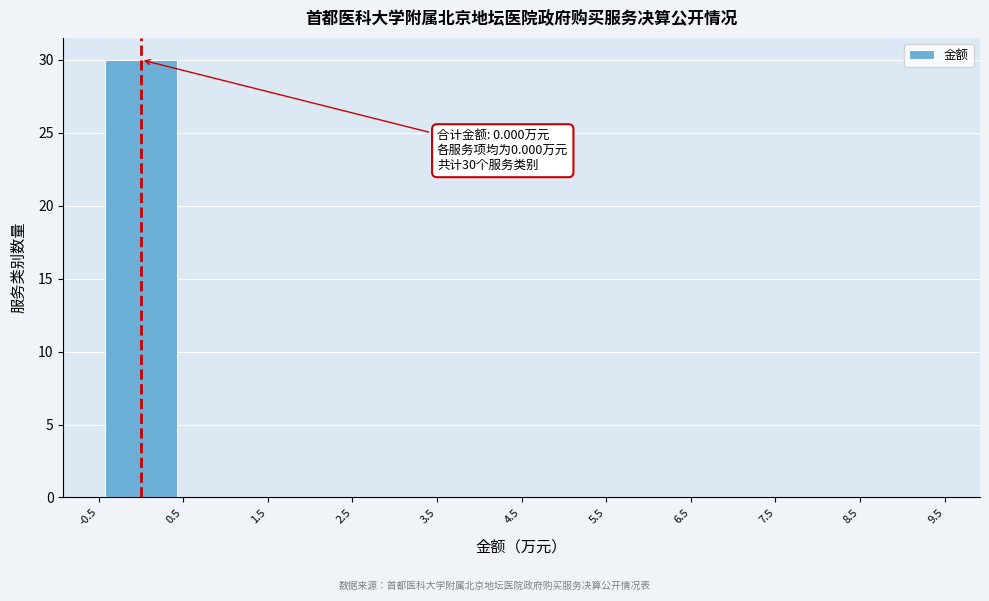

Which range on the x-axis has the tallest bar?

-0.5 to 0.5